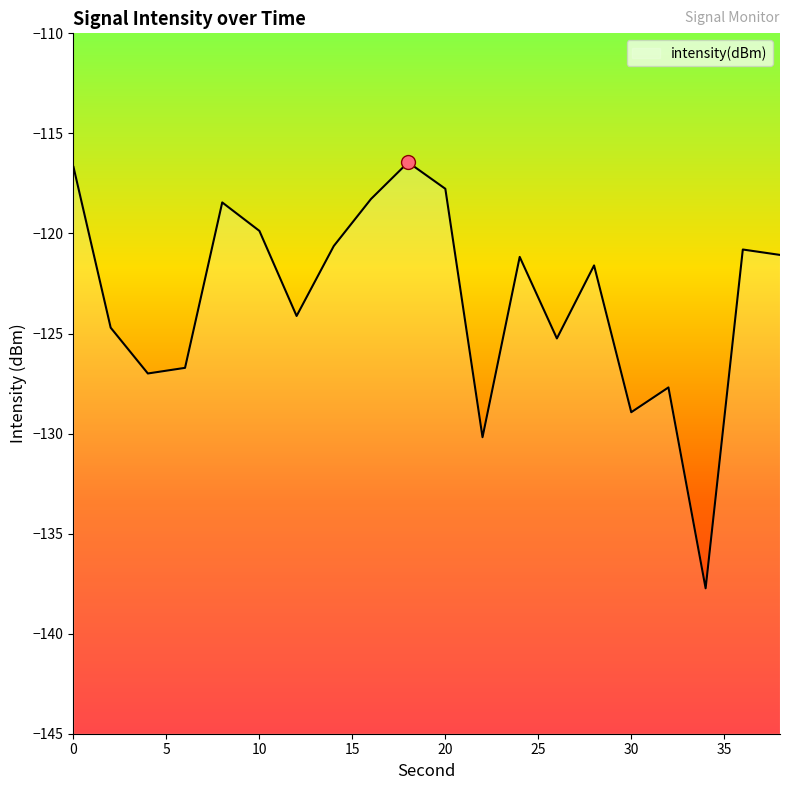

How many lines are shown in the chart?

1